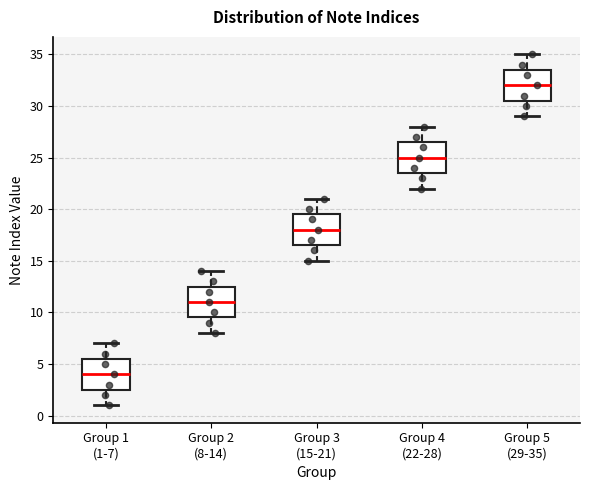

Reading left to right, transcribe this box plot: for each box, give where its median line is, the range the box spans, and where its two whiskers end, as read against the y-axis. The values are not printed on the chart, so give them approximately, as read against the axis.

Group 1 (1-7): median 4.0, box 2.5 to 5.5, whiskers 1.0 to 7.0
Group 2 (8-14): median 11.0, box 9.5 to 12.5, whiskers 8.0 to 14.0
Group 3 (15-21): median 18.0, box 16.5 to 19.5, whiskers 15.0 to 21.0
Group 4 (22-28): median 25.0, box 23.5 to 26.5, whiskers 22.0 to 28.0
Group 5 (29-35): median 32.0, box 30.5 to 33.5, whiskers 29.0 to 35.0